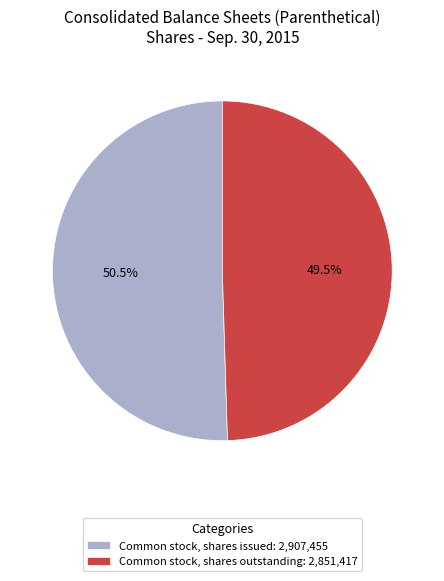

How much of the chart is everything except Common stock, shares issued?

49.5%